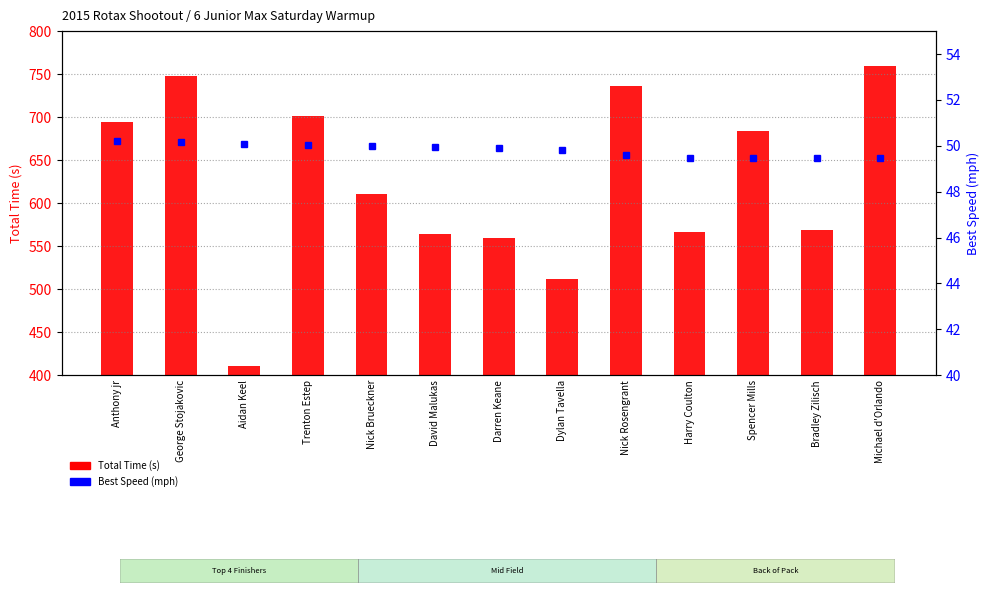

Which has a higher value, Anthony jr or George Stojakovic?

George Stojakovic